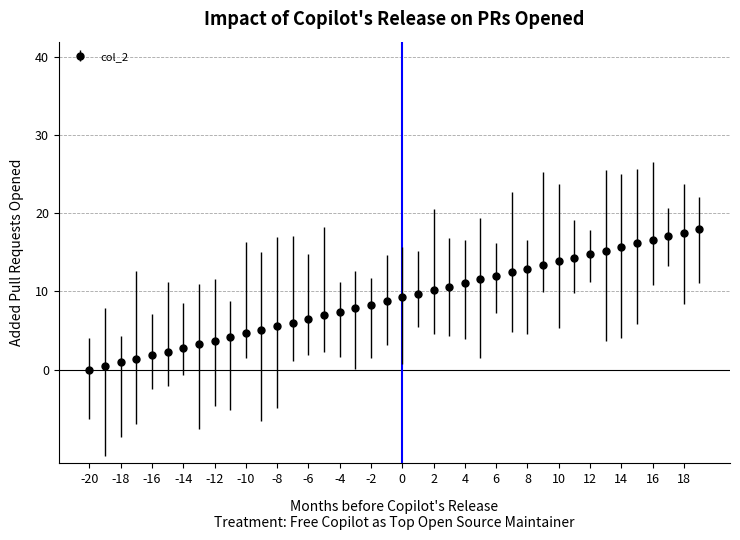

What is the difference between the second highest and second lowest values?

17.1